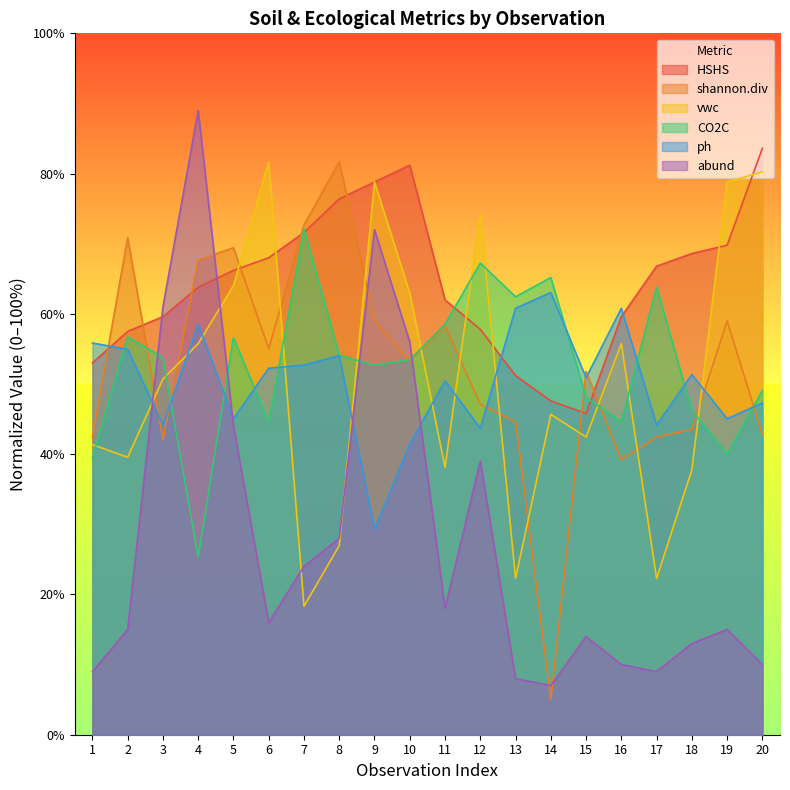

Reading right to left, list all the values displayed in this chart.

HSHS: 20=83.6	19=69.8	18=68.6	17=66.8	16=59.6	15=45.8	14=47.6	13=51.2	12=57.8	11=62.0	10=81.2	9=78.8	8=76.4	7=71.6	6=68.0	5=66.2	4=63.8	3=59.6	2=57.5	1=53.0
shannon.div: 20=42.8	19=59.0	18=43.5	17=42.4	16=39.2	15=51.8	14=5.0	13=44.6	12=47.1	11=58.3	10=53.2	9=59.0	8=81.7	7=72.7	6=55.0	5=69.4	4=67.6	3=42.1	2=70.9	1=42.4
vwc: 20=80.2	19=78.8	18=37.8	17=22.3	16=55.8	15=42.4	14=45.7	13=22.3	12=74.1	11=38.1	10=63.0	9=78.8	8=27.0	7=18.3	6=81.7	5=64.0	4=55.8	3=50.7	2=39.6	1=41.4
CO2C: 20=49.1	19=40.0	18=46.2	17=63.8	16=44.6	15=48.1	14=65.2	13=62.4	12=67.3	11=58.5	10=53.4	9=52.7	8=54.1	7=72.1	6=44.6	5=56.6	4=25.3	3=53.8	2=56.7	1=39.5
ph: 20=47.3	19=45.0	18=51.4	17=44.2	16=60.8	15=50.9	14=63.1	13=60.8	12=43.7	11=50.4	10=41.4	9=29.3	8=54.0	7=52.7	6=52.2	5=45.0	4=58.6	3=44.2	2=55.0	1=55.8
abund: 20=10.0	19=15.0	18=13.0	17=9.0	16=10.0	15=14.0	14=7.0	13=8.0	12=39.0	11=18.0	10=56.0	9=72.0	8=28.0	7=24.0	6=16.0	5=44.0	4=89.0	3=61.0	2=15.0	1=9.0